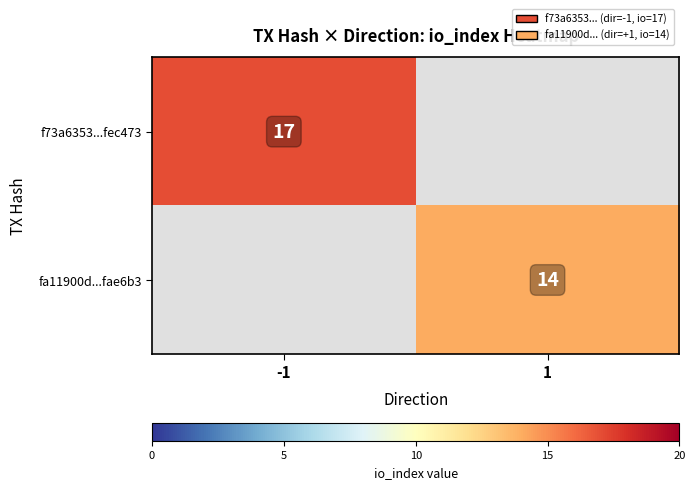

Is it true that fa11900d...fae6b3 equals 20 at 1?

False